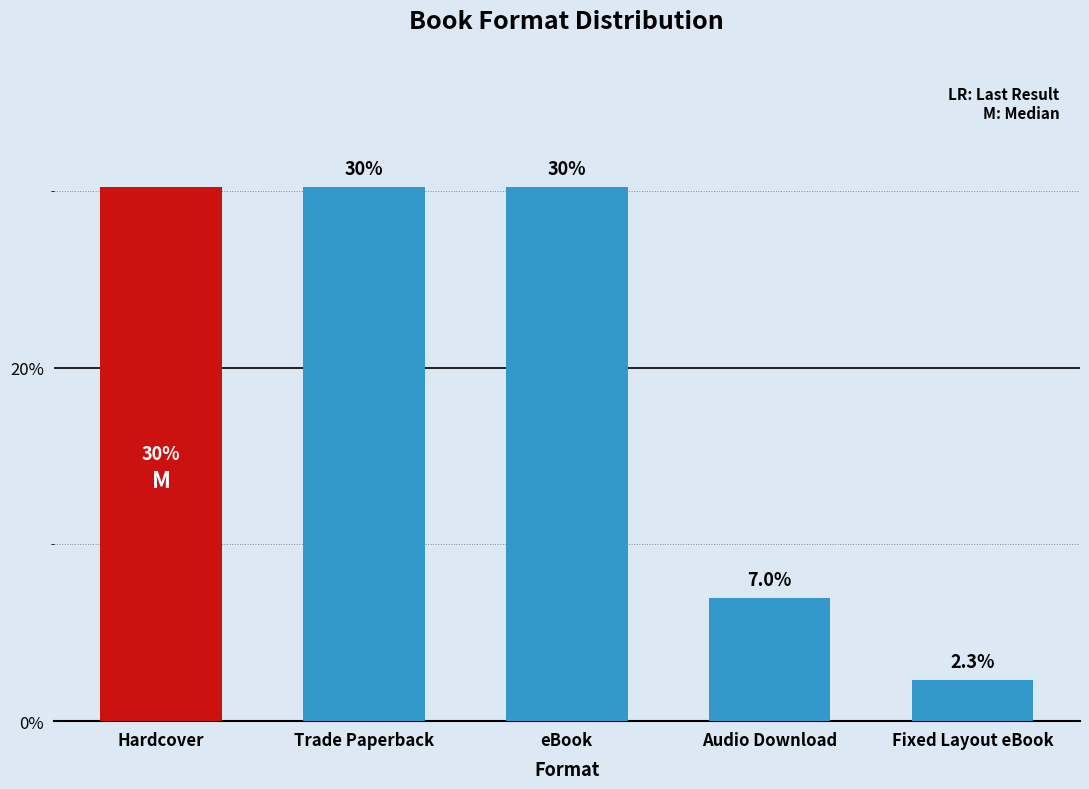

Where is the data nearest to the value 16?

Audio Download